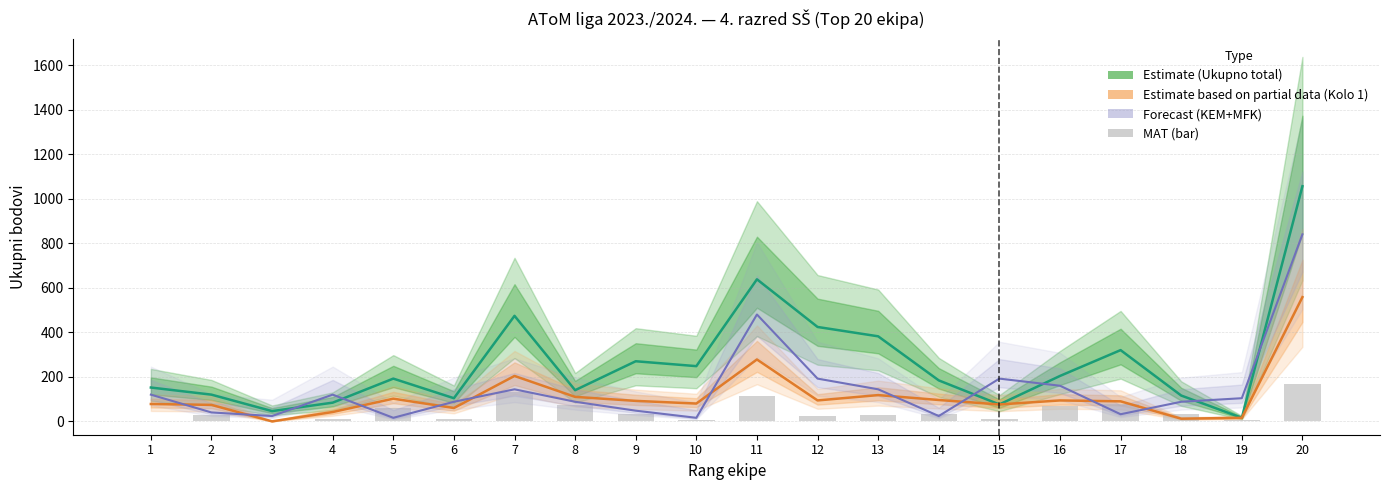

Which series has the widest spread of values?

Estimate (Ukupno total)